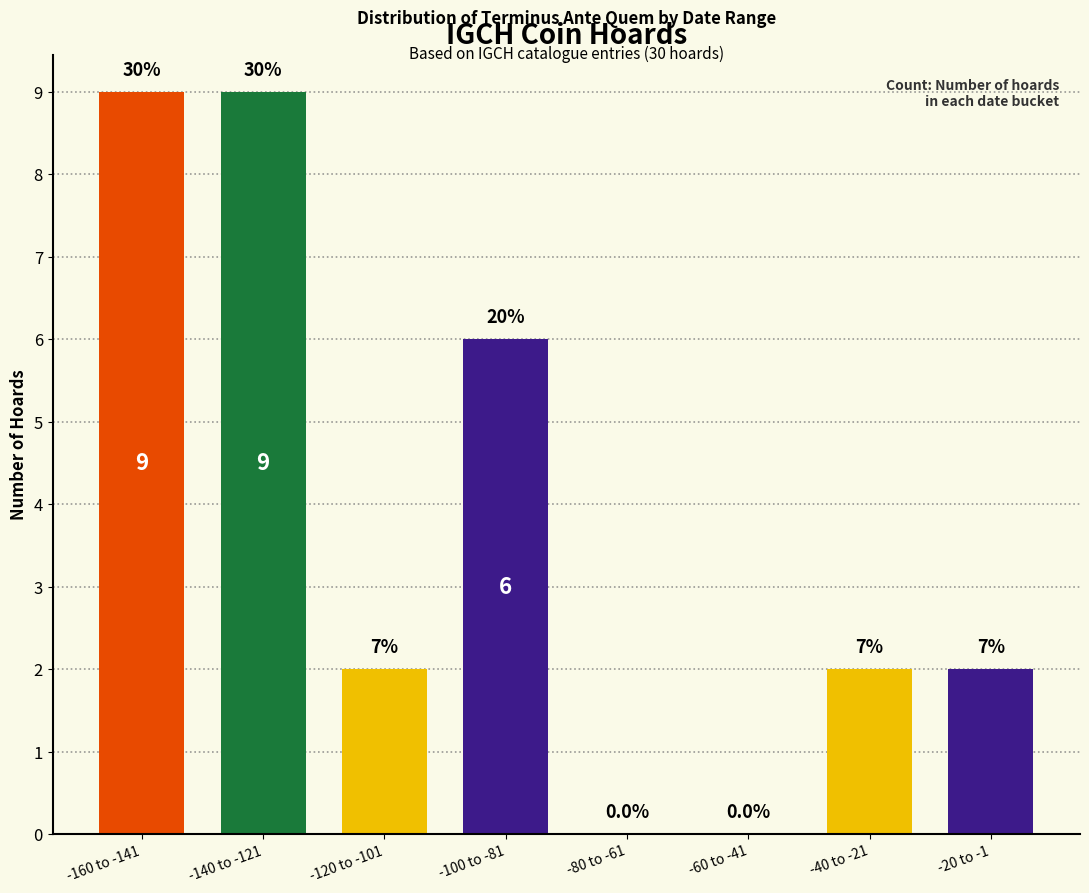

How many values are below 2?

2